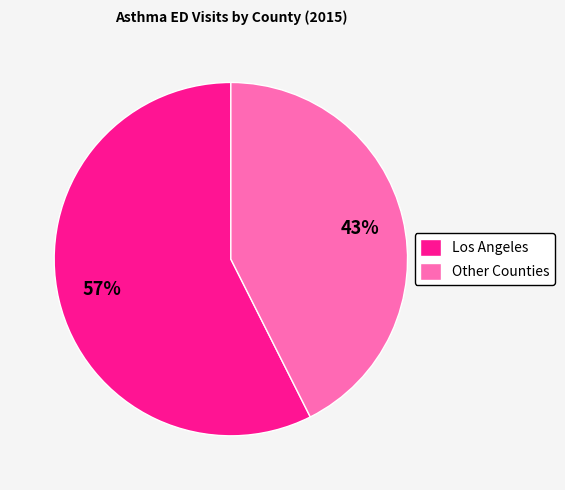

Is it true that Los Angeles is 47% of the pie?

False